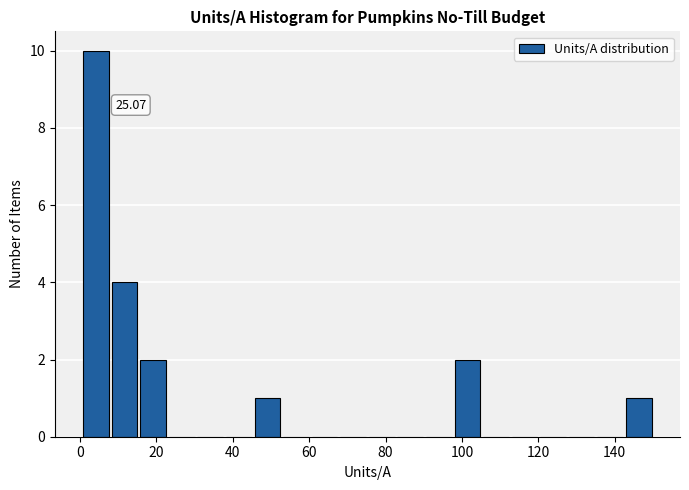

Read against the x-axis, roughly where is the centre of the tallest bar?

4